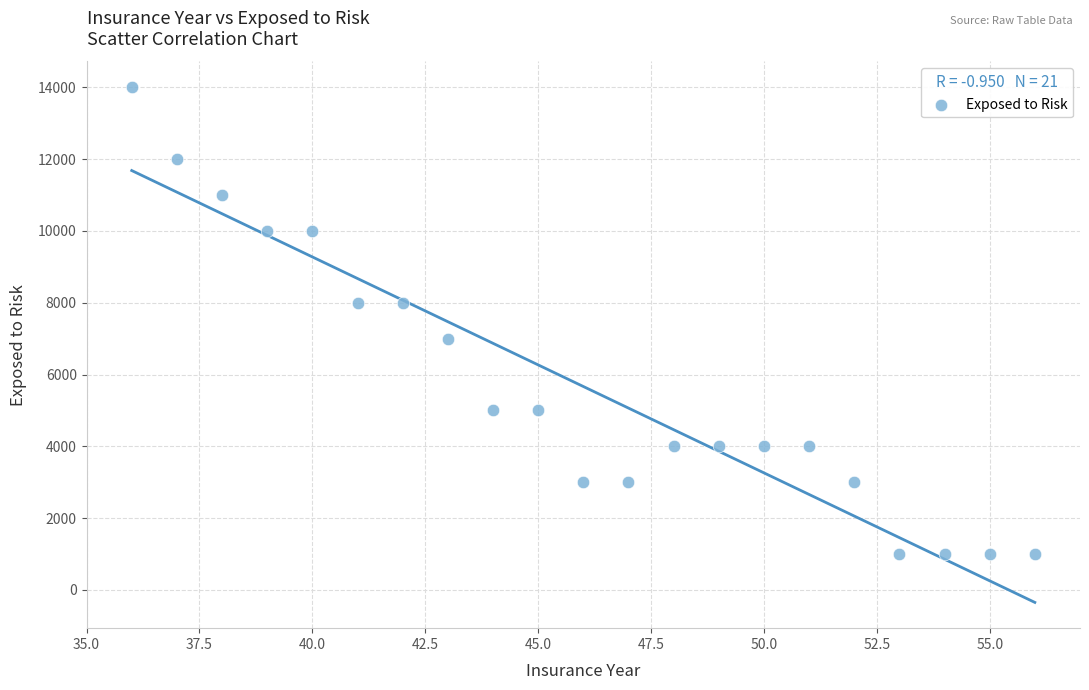

What is the range of Y values (max minus min)?

13000